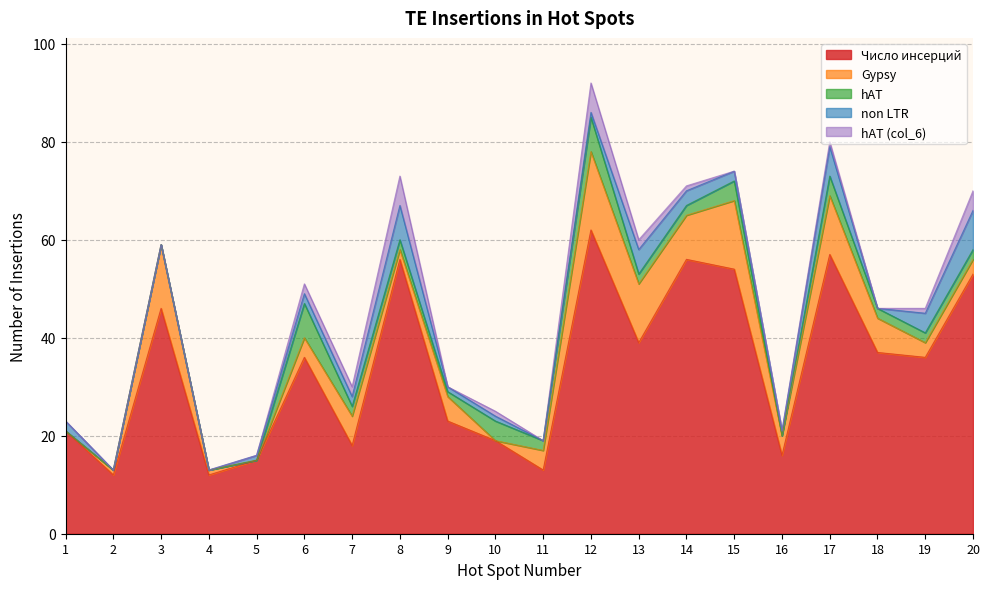

What is the value of the hAT point at the 10th from the left?

4